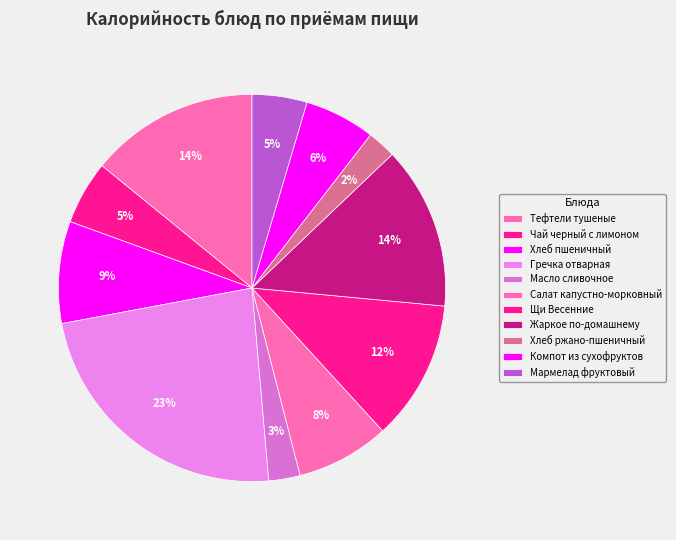

How many slices are in this pie chart?

11